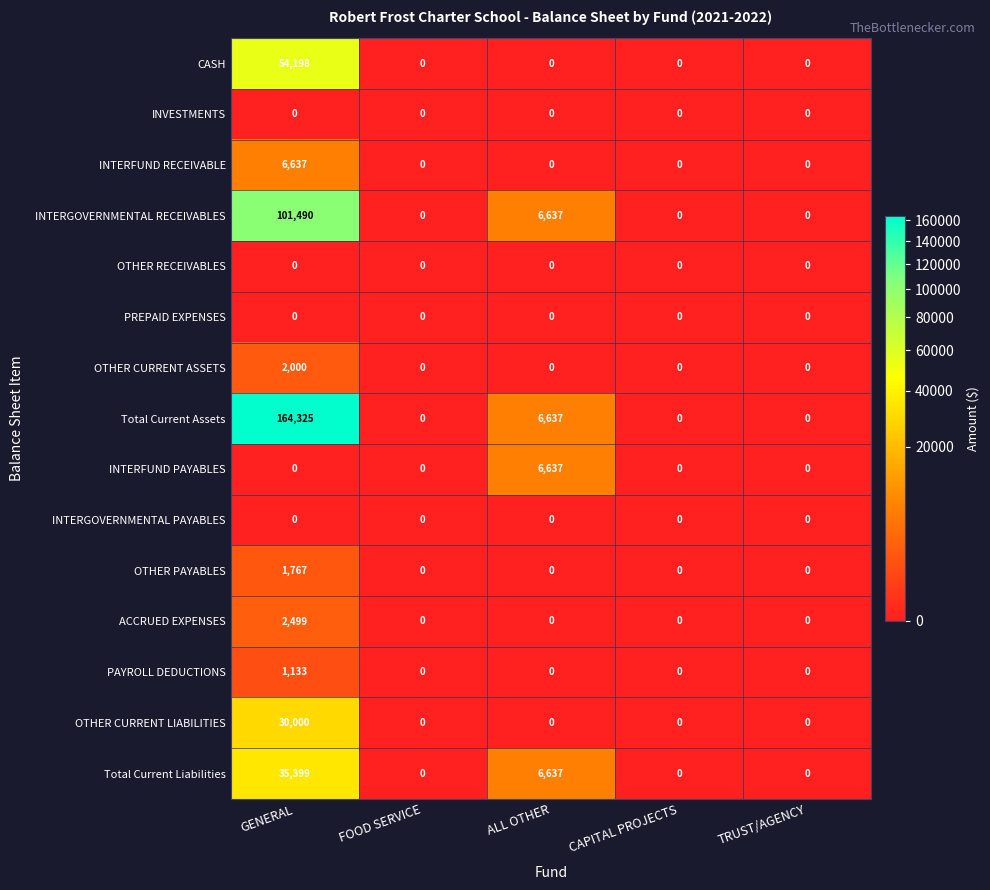

The ACCRUED EXPENSES series shows 0 at CAPITAL PROJECTS. True or false?

True